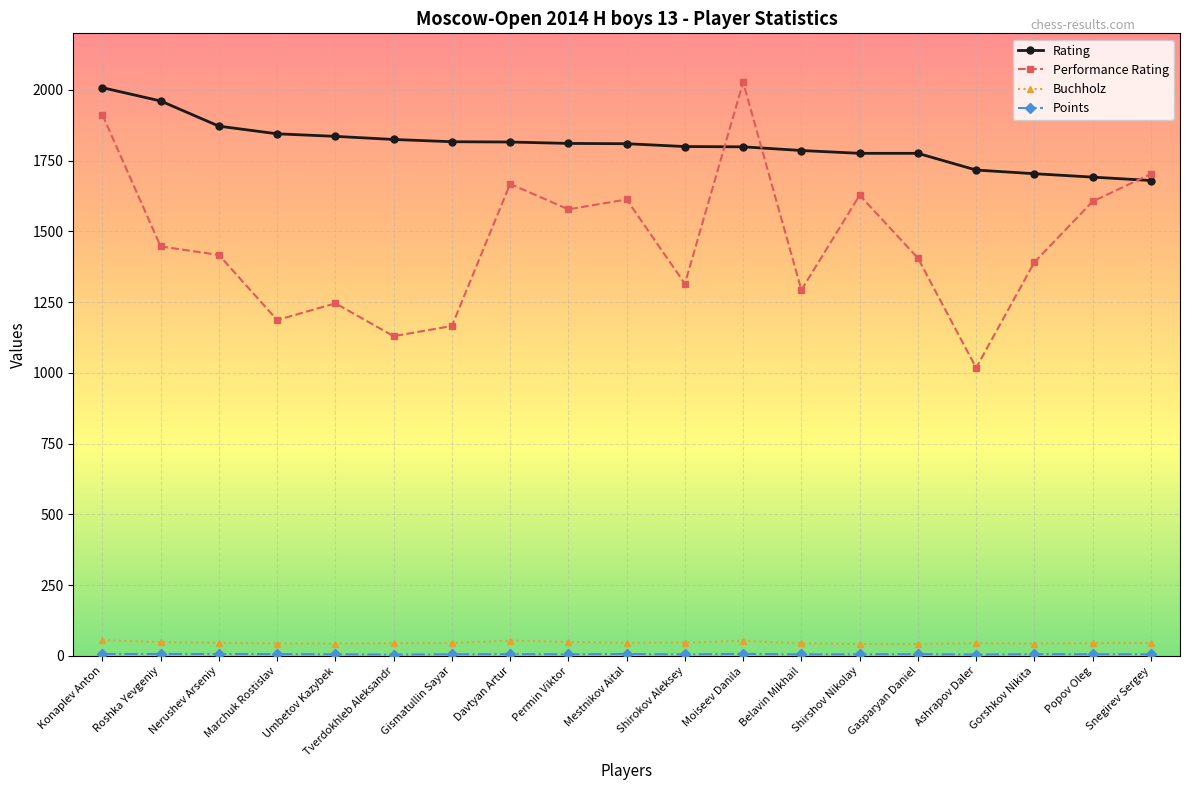

What is the label of the 19th point from the right?

Konaplev Anton